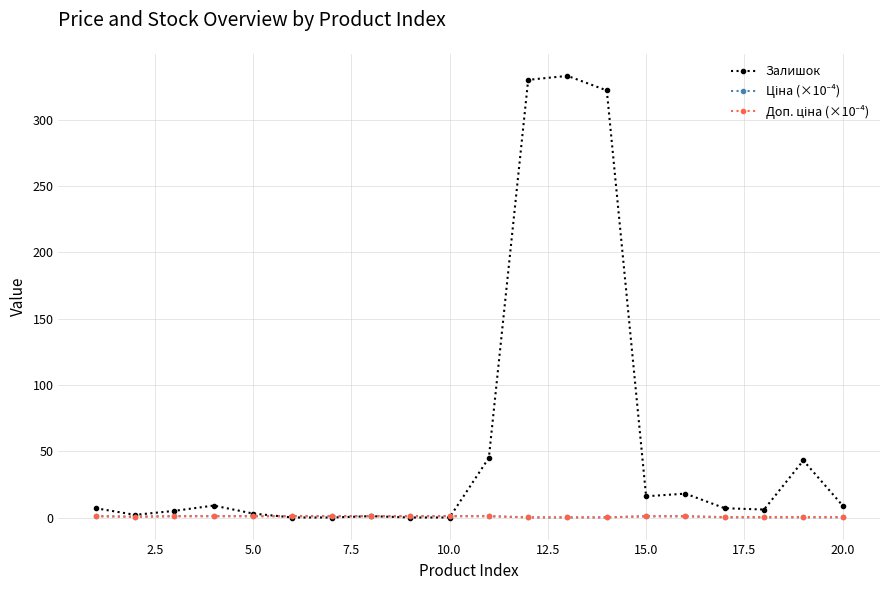

How many lines are shown in the chart?

3